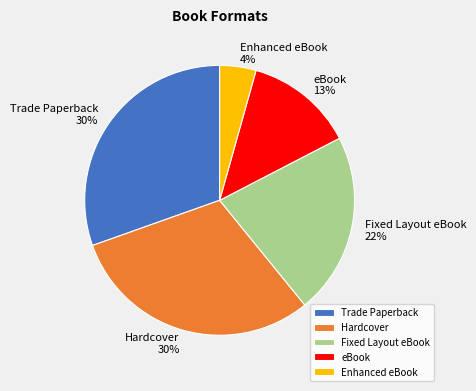

To the nearest percent, what percentage of the pie is Enhanced eBook?

4%